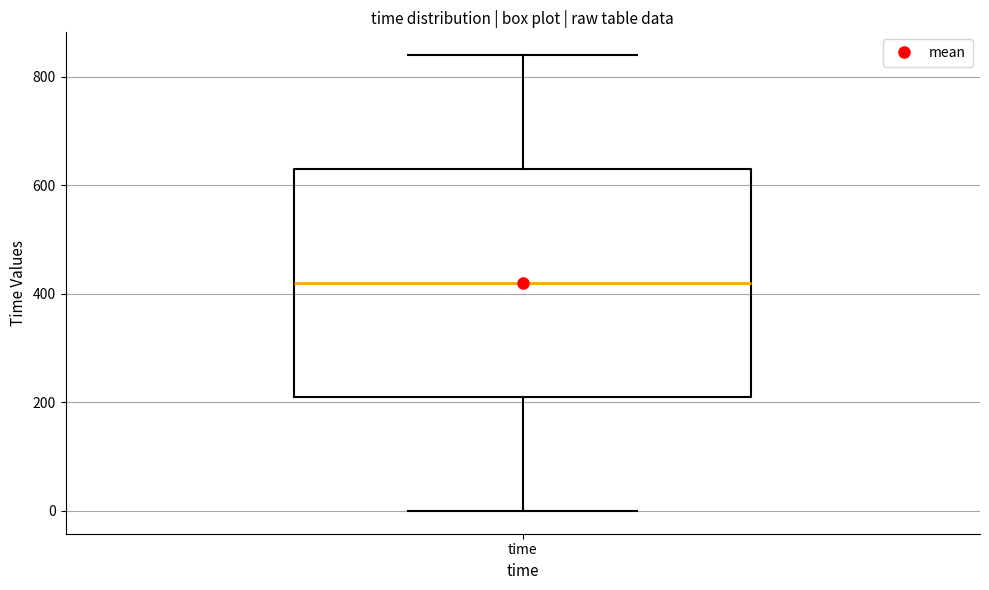

Where is the upper edge of the box for time on the y-axis? The values are not printed on the chart, so give them approximately, as read against the axis.

640